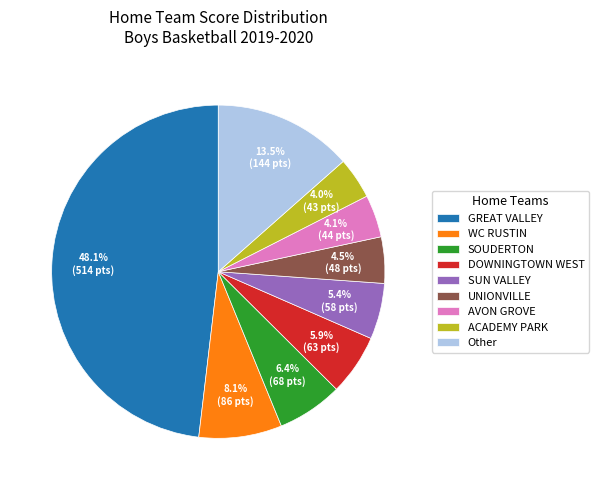

To the nearest percent, what is the average slice percentage?

11%